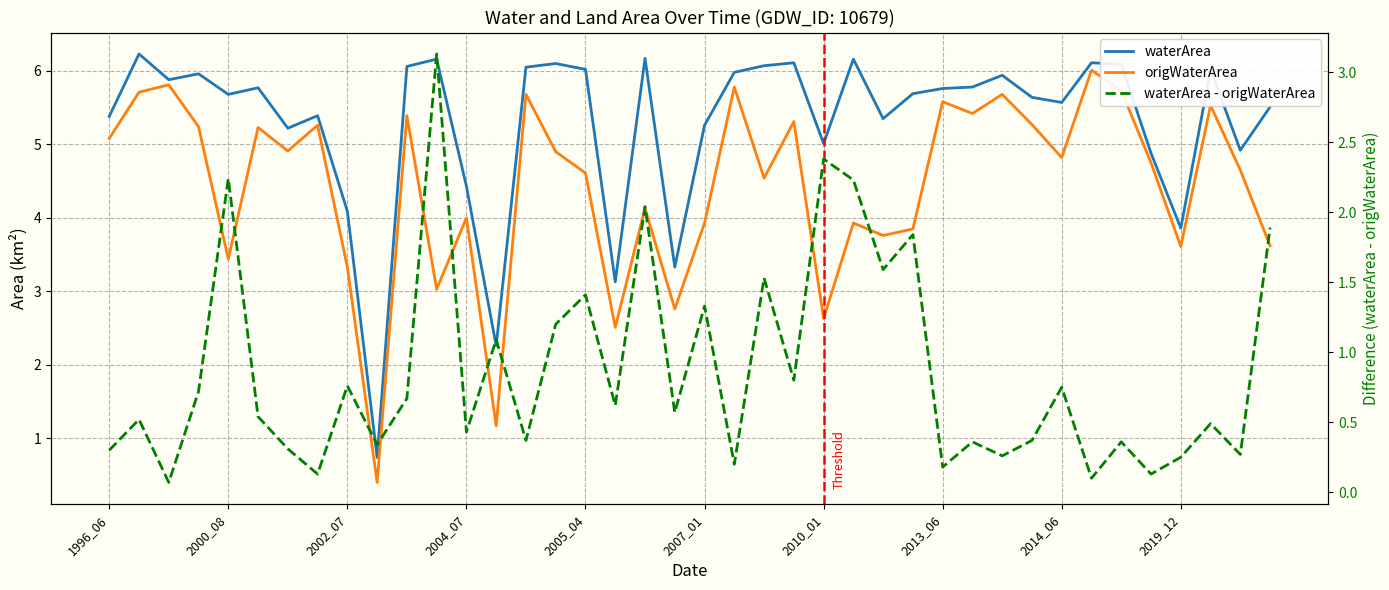

How many data points in waterArea are less than 5?

9